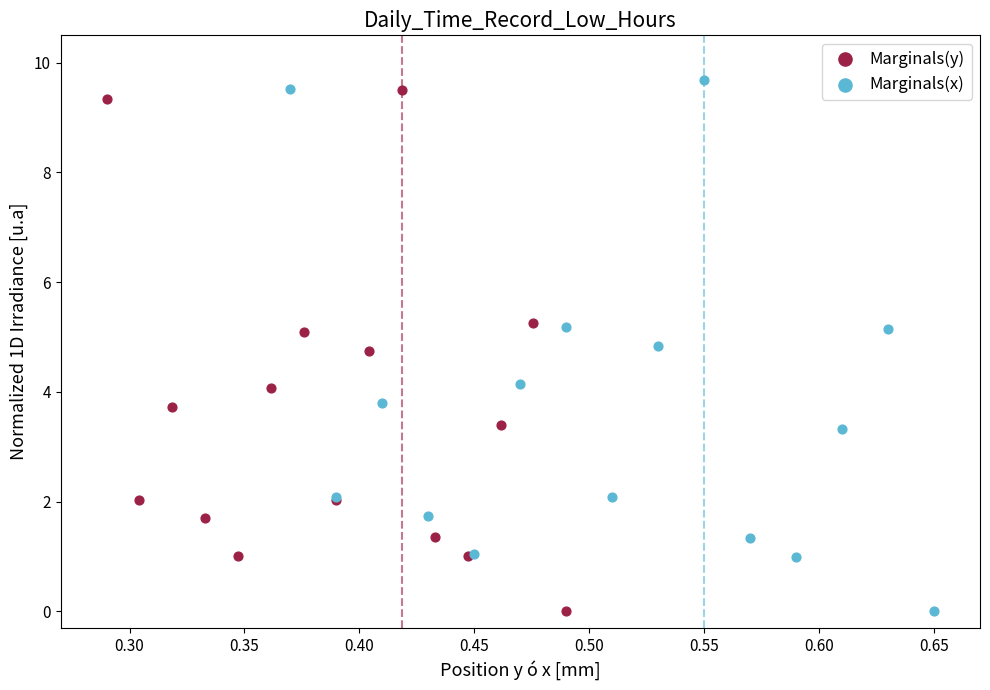

Which series has the widest spread of Y values?

Marginals(x)